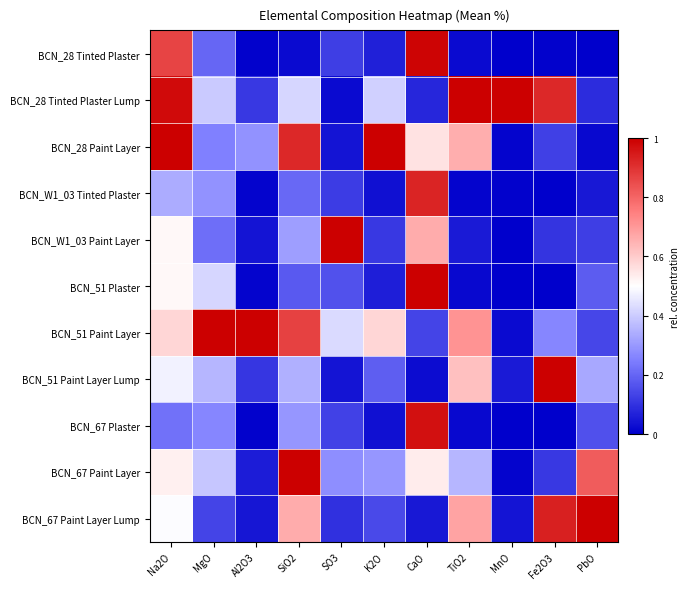

What is the greatest value displayed?

1.0